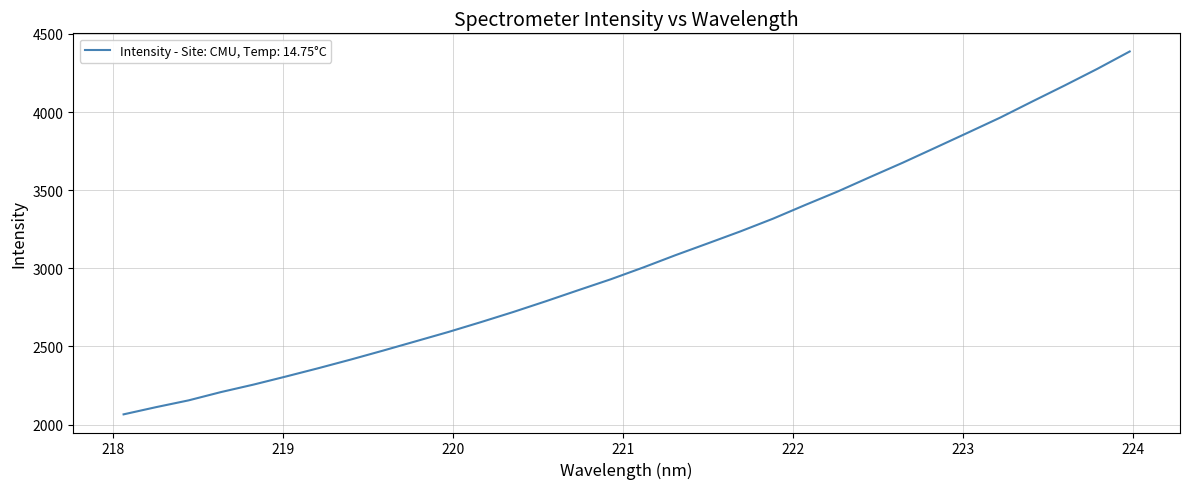

What is the maximum value shown in the chart?

4387.9